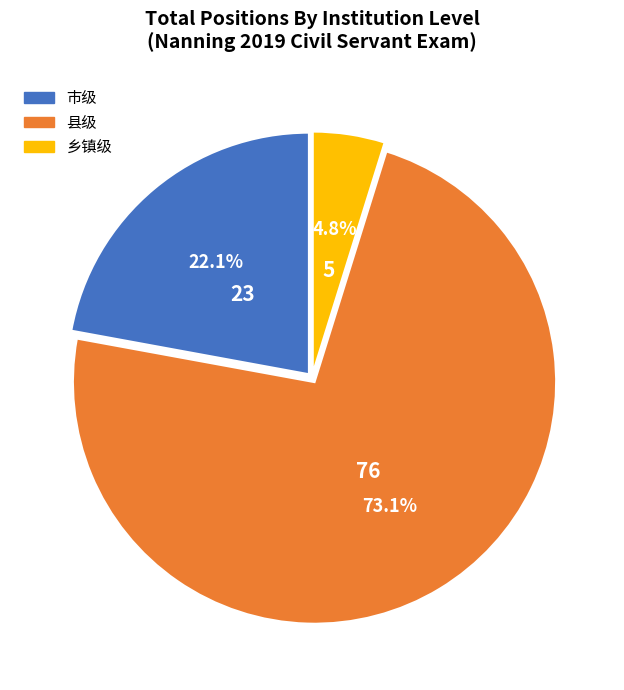

Does any single category account for the majority?

Yes